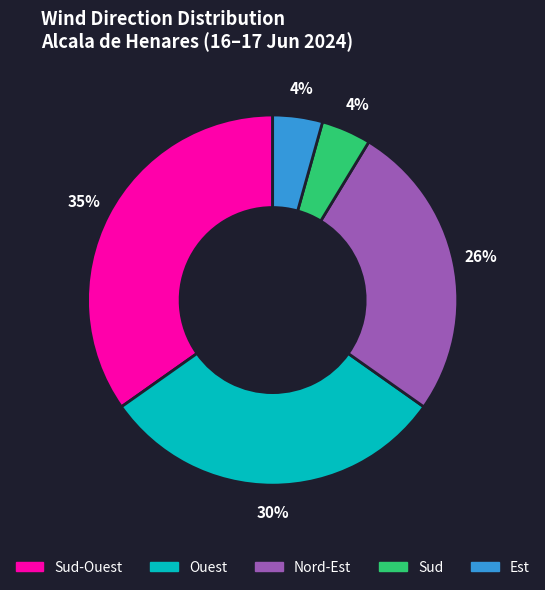

Does any single category account for the majority?

No